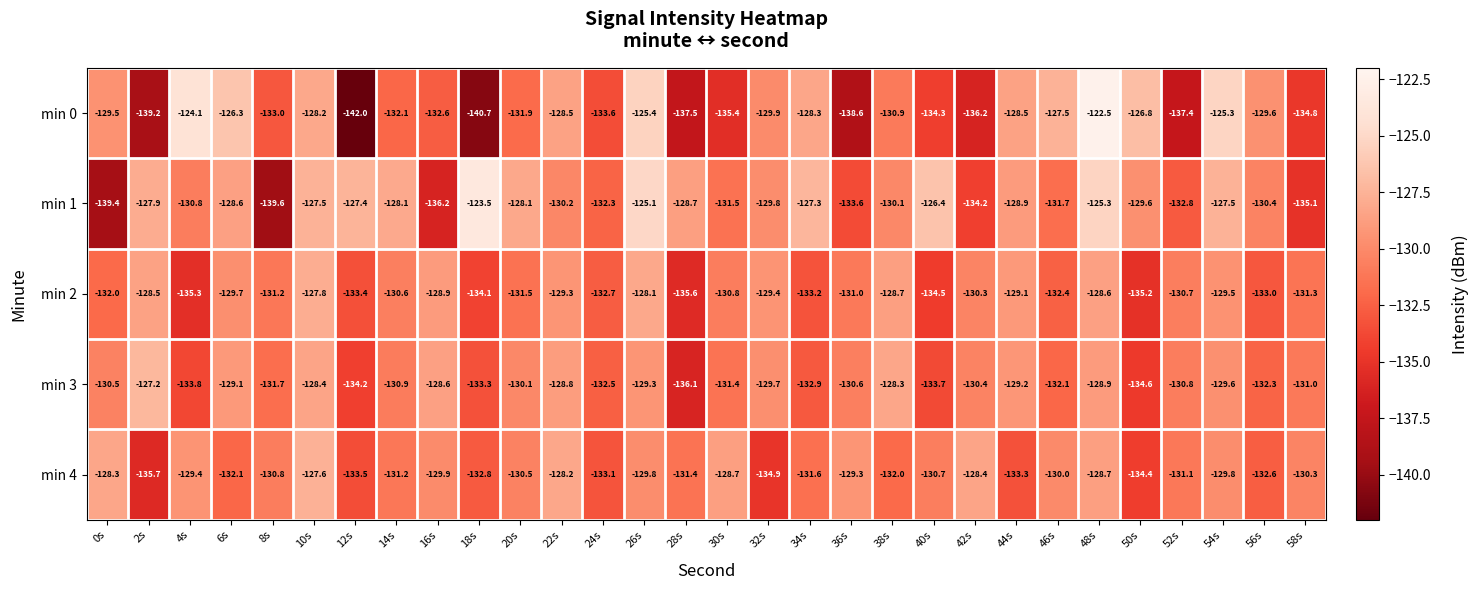

Which series has the largest range (max minus min)?

min 0